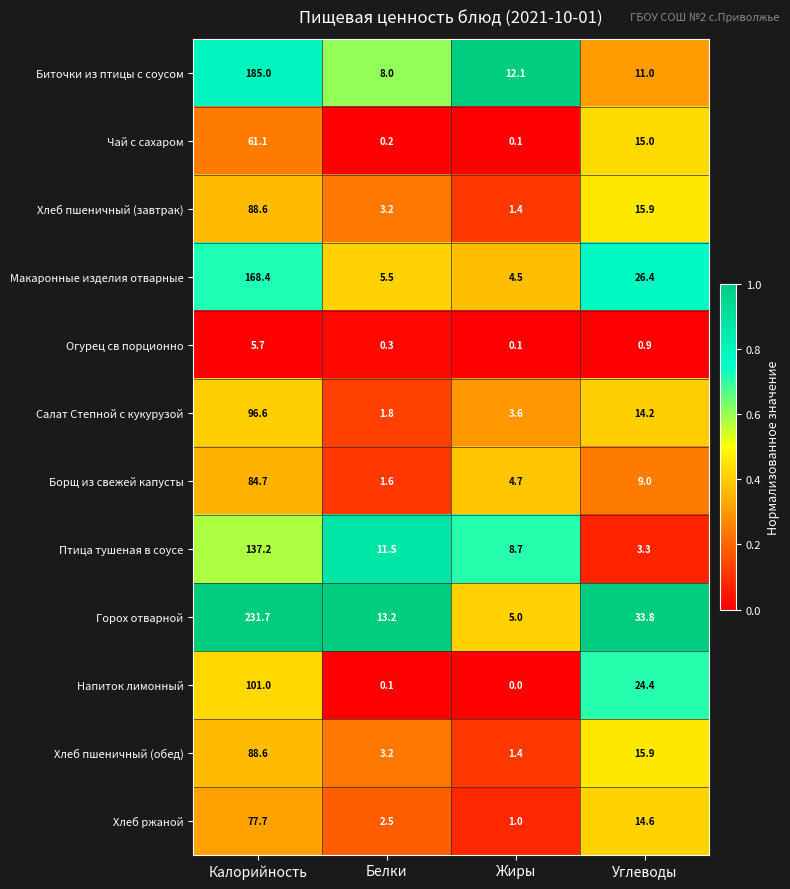

What is the minimum value for Борщ из свежей капусты?

1.6